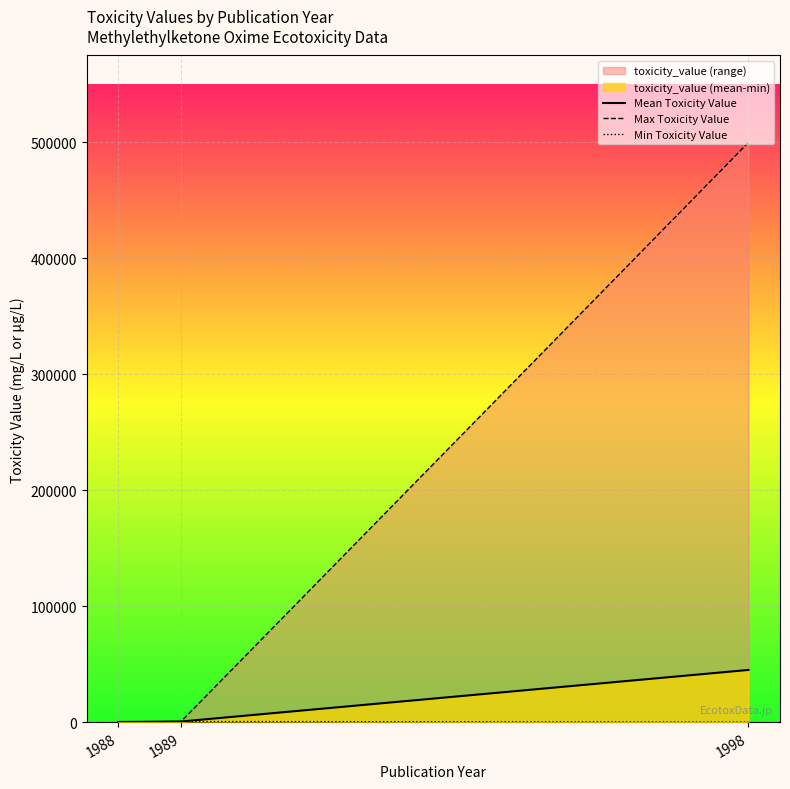

Does the chart display data point markers on the line(s)?

No